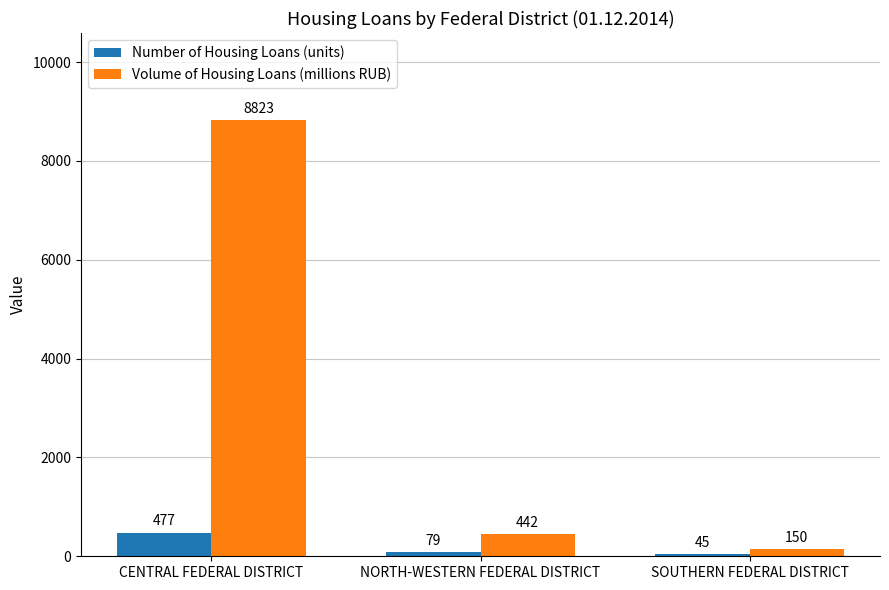

Which series has the largest total across all categories?

Volume of Housing Loans (millions RUB)